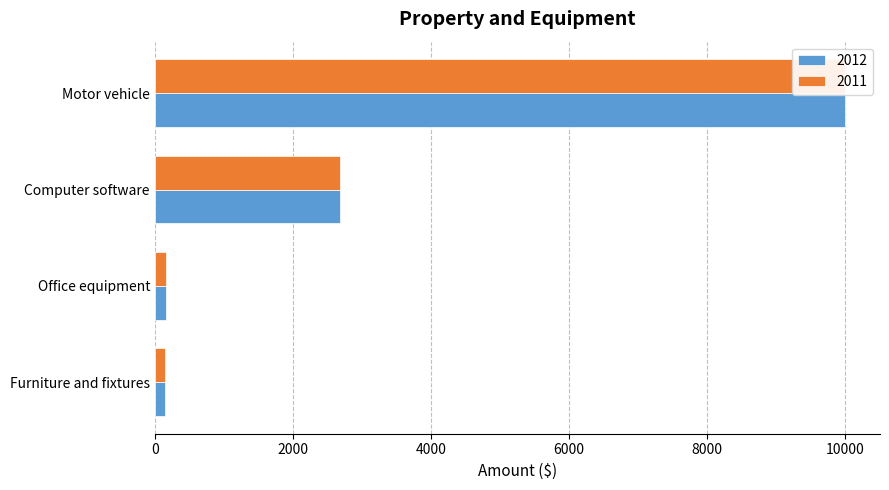

What is the difference between the maximum and second lowest values in the 2011 series?

9835